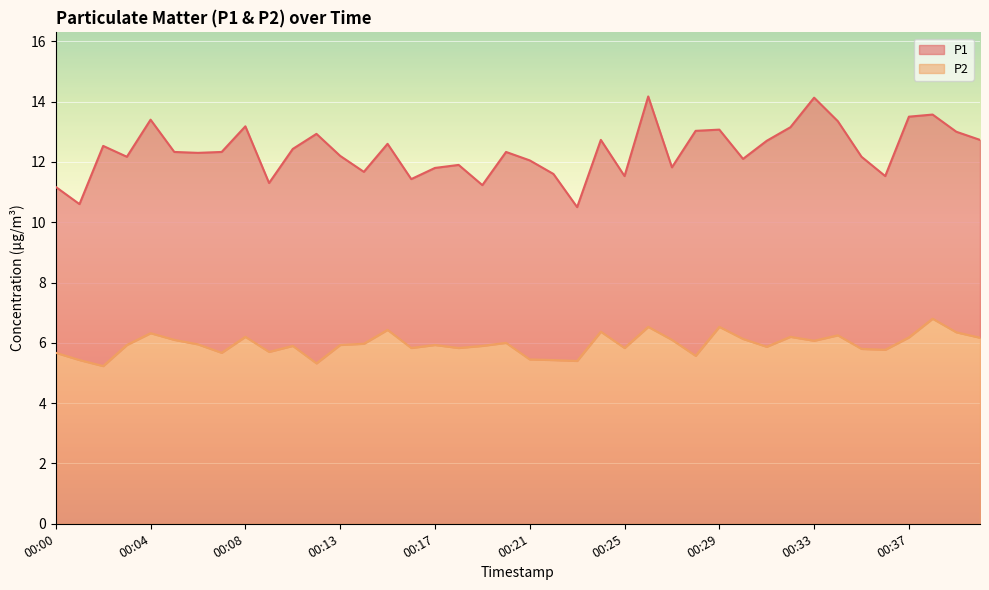

At which category does the chart reach its peak across all series?

00:26